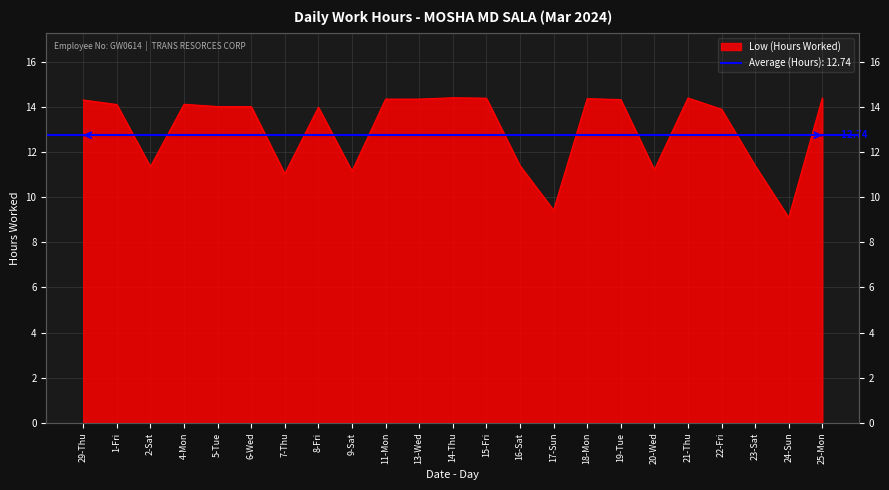

True or false: the data shows 14.3 at 29-Thu.

True